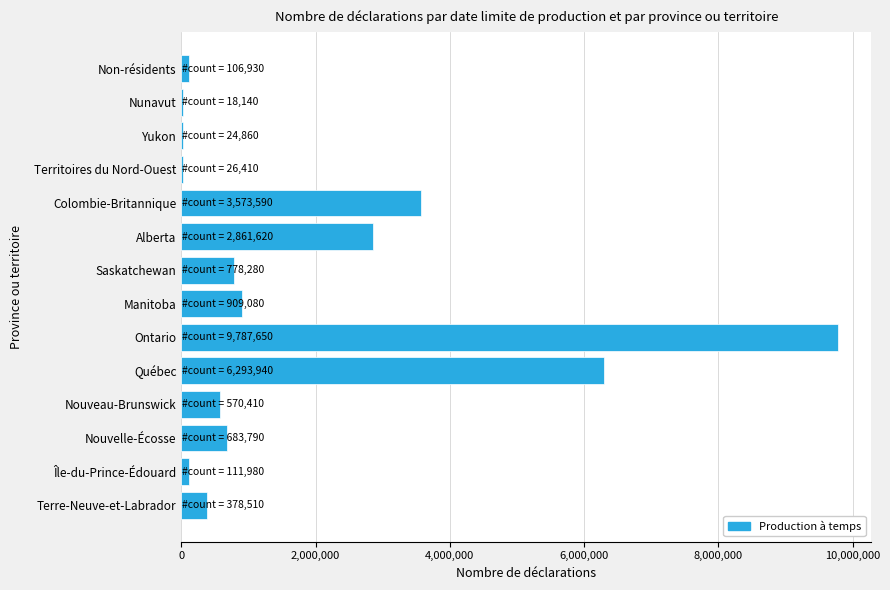

What is the greatest value displayed?

9787650